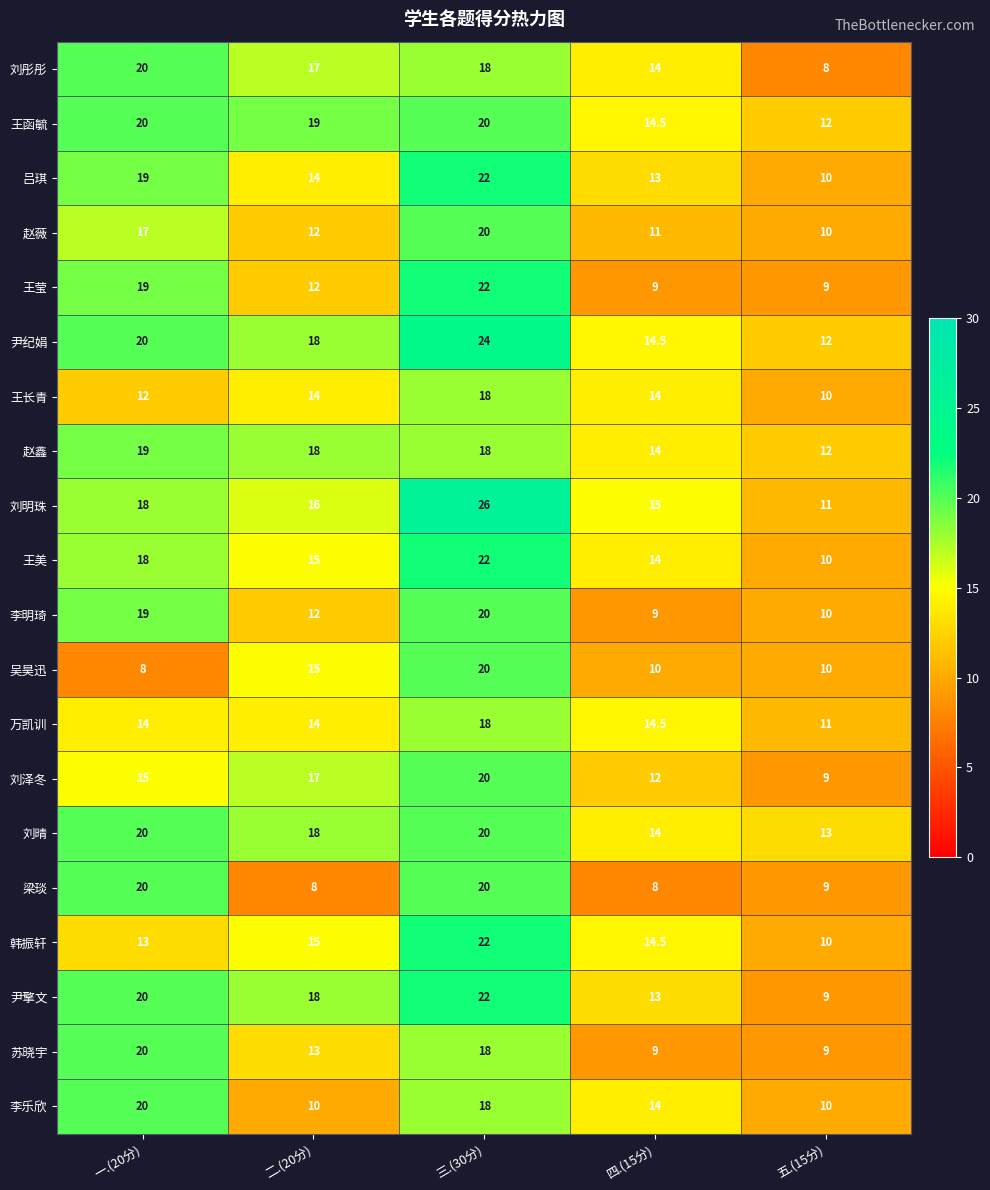

The value of 梁琰 at 四.(15分) is 2.3. True or false?

False